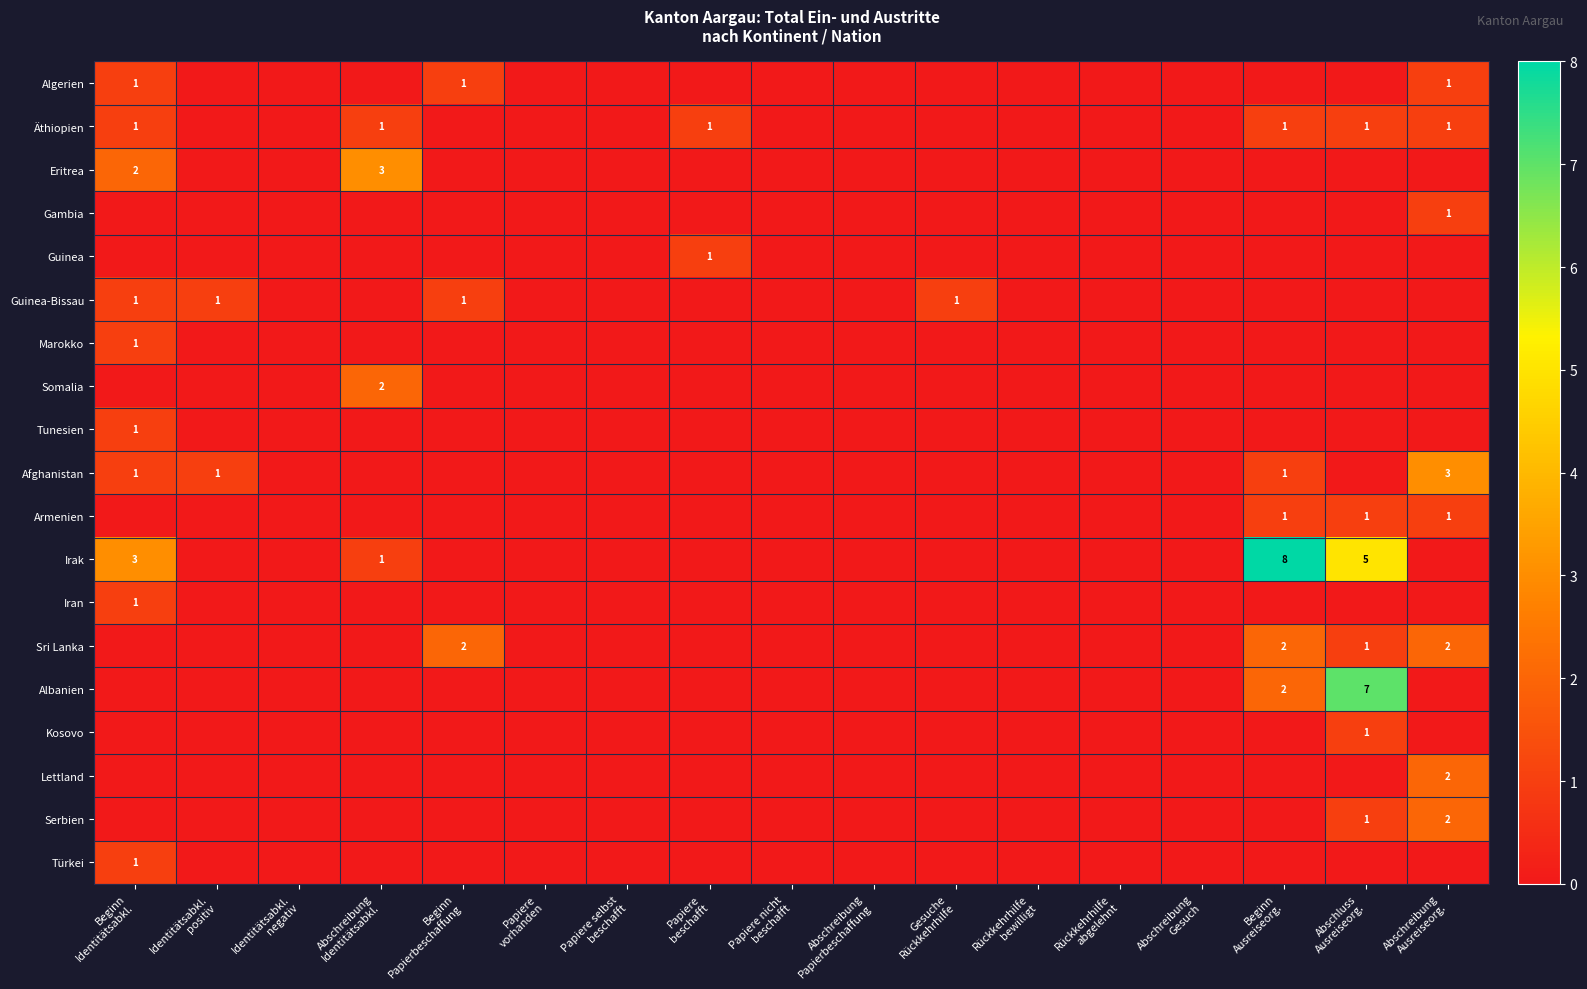

Which series changed the most between Beginn Identitätsabkl. and Gesuche Rückkehrhilfe?

Irak